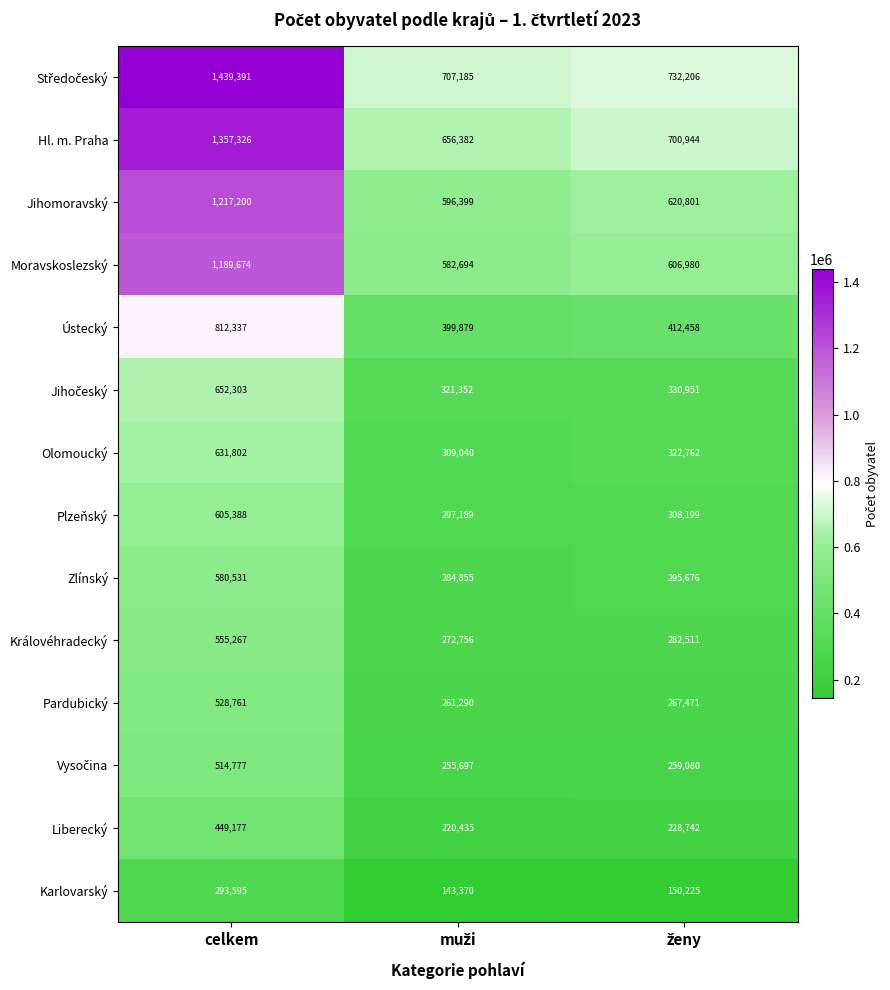

What value does the Liberecký series have at celkem, to the nearest 50?

449200